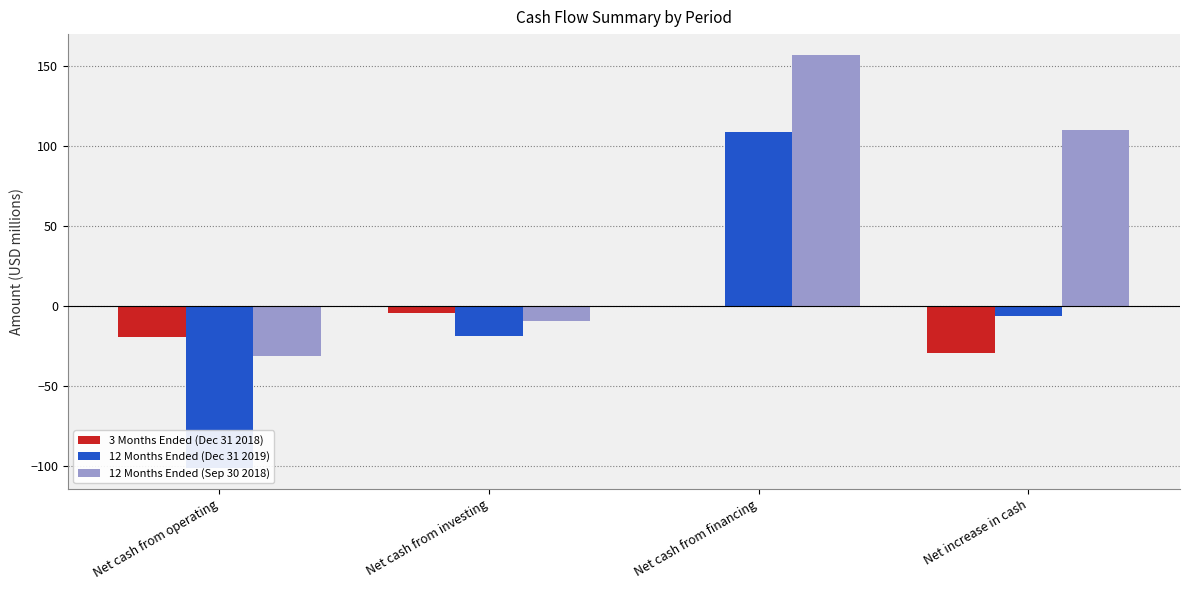

What is the value of the 12 Months Ended (Dec 31 2019) bar at the 2nd from the left?

-18.7